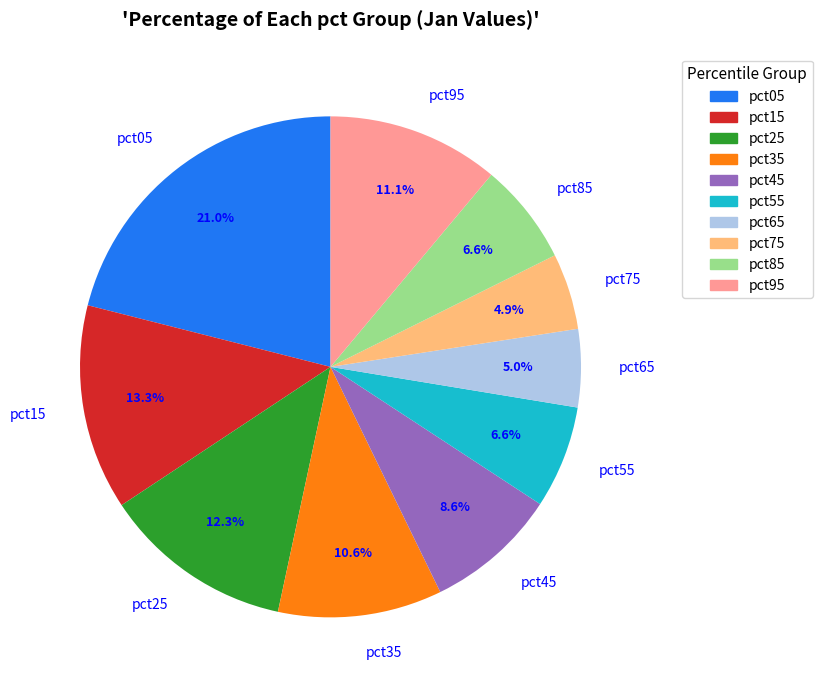

Count the number of slices in the pie.

10